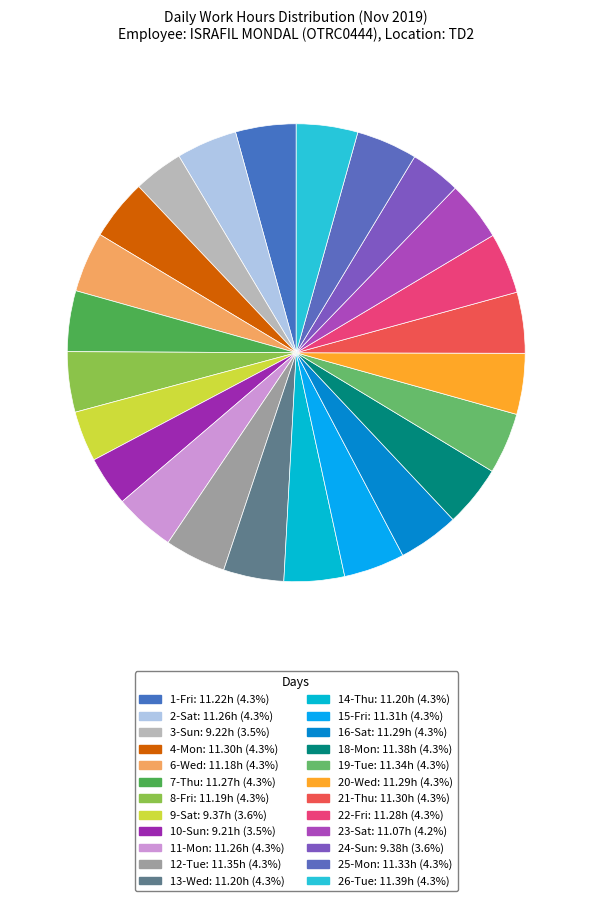

How many segments does this pie chart have?

24